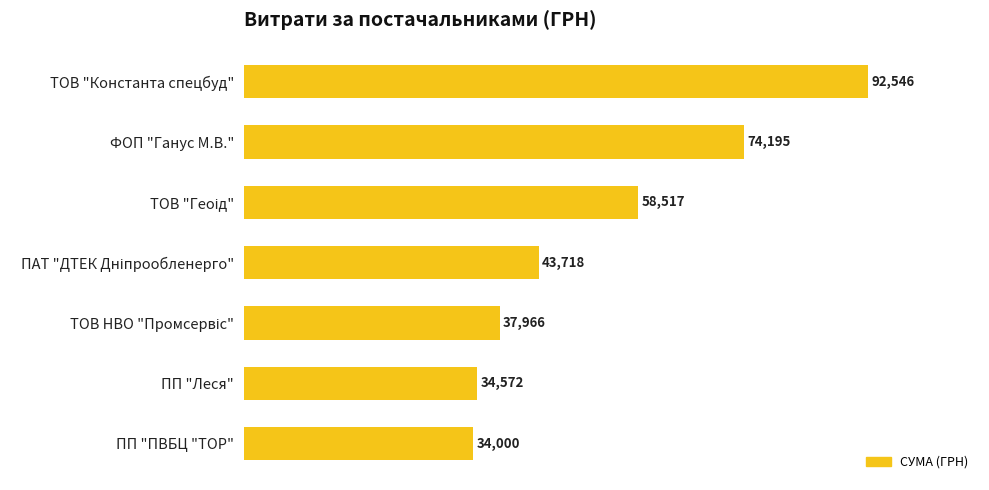

Does the chart contain any negative values?

No